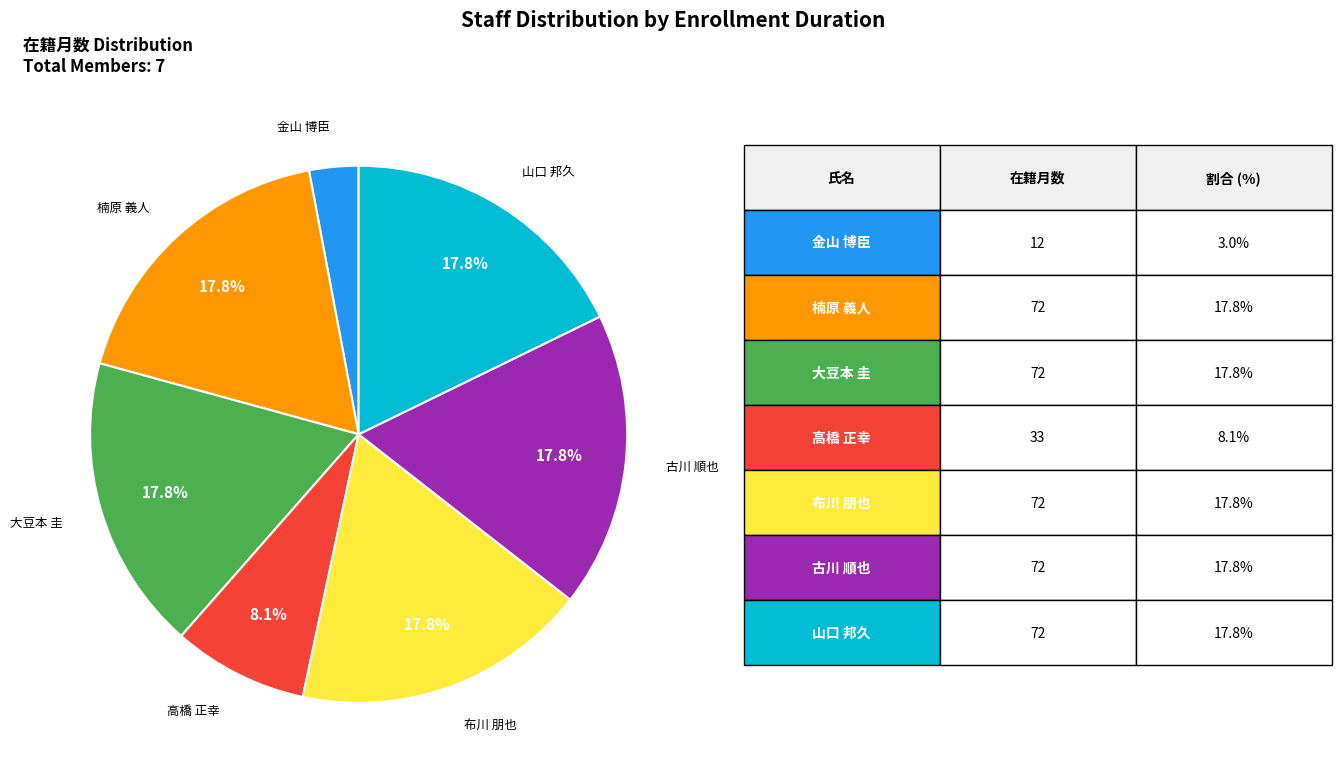

Does any single category account for the majority?

No